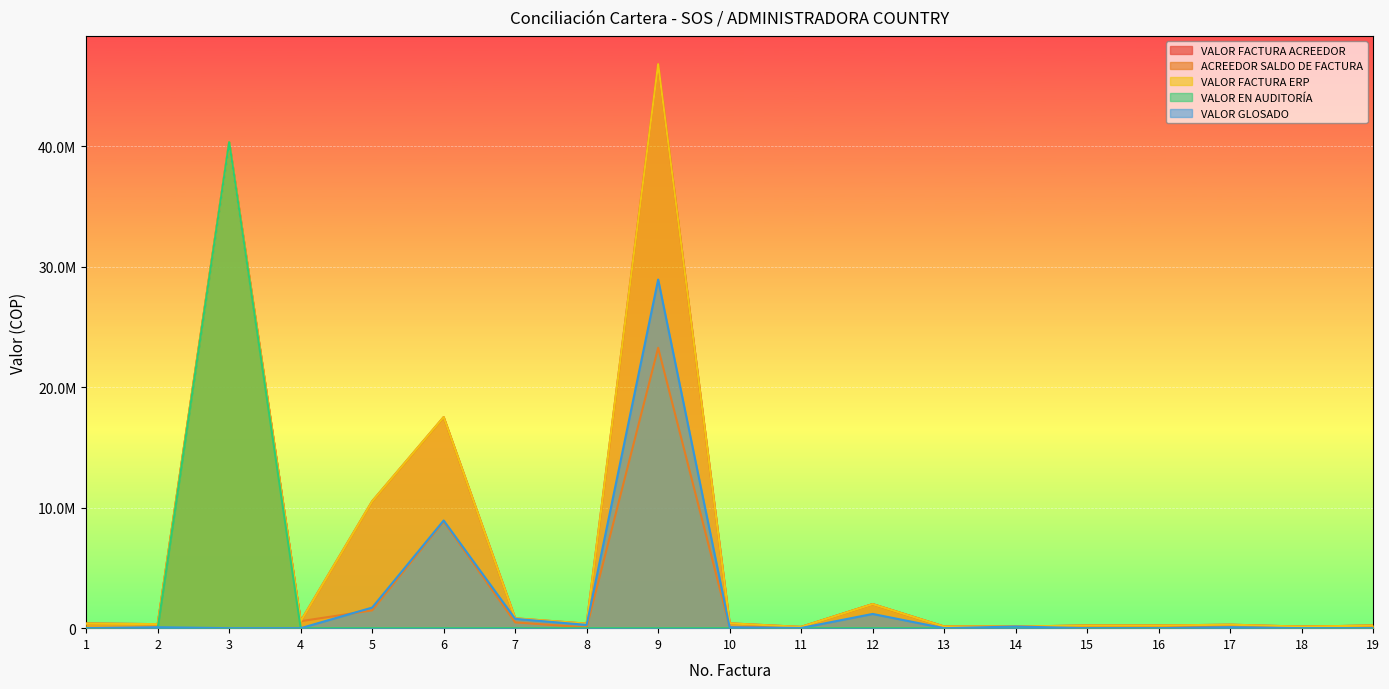

Reading left to right, extract all data points from this chart.

VALOR FACTURA ACREEDOR: 377495	336040	40353789	579729	10538000	17528875	819400	373700	46840400	402500	103700	1996800	137200	137200	217000	217000	291923	129300	217000
ACREEDOR SALDO DE FACTURA: 377495	336040	40353789	579729	1476940	8860060	480700	57800	23278125	76600	103700	1996800	137200	137200	217000	217000	37823	129300	217000
VALOR FACTURA ERP: 377500	336000	40353800	579700	10538000	17528875	819400	373700	46840400	402500	103700	1996800	137200	137200	217000	217000	291800	129300	217000
VALOR EN AUDITORÍA: 0	0	40353789	0	0	0	0	0	0	0	0	0	0	0	0	0	0	0	0
VALOR GLOSADO: 0	80800	0	0	1709200	8941660	774800	272900	28950925	76600	15000	1181300	0	137200	0	0	80800	0	0